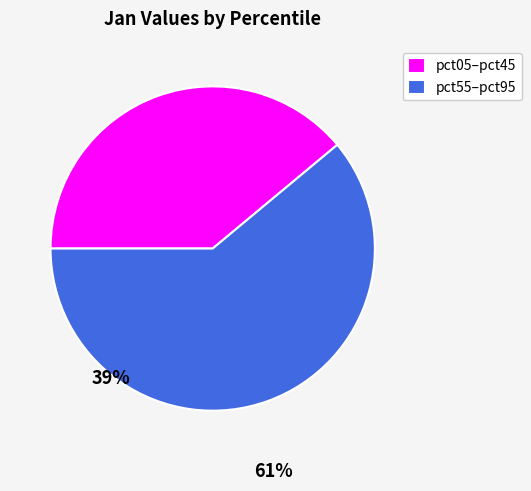

Do pct05–pct45 and pct55–pct95 together represent more than half of the pie?

Yes